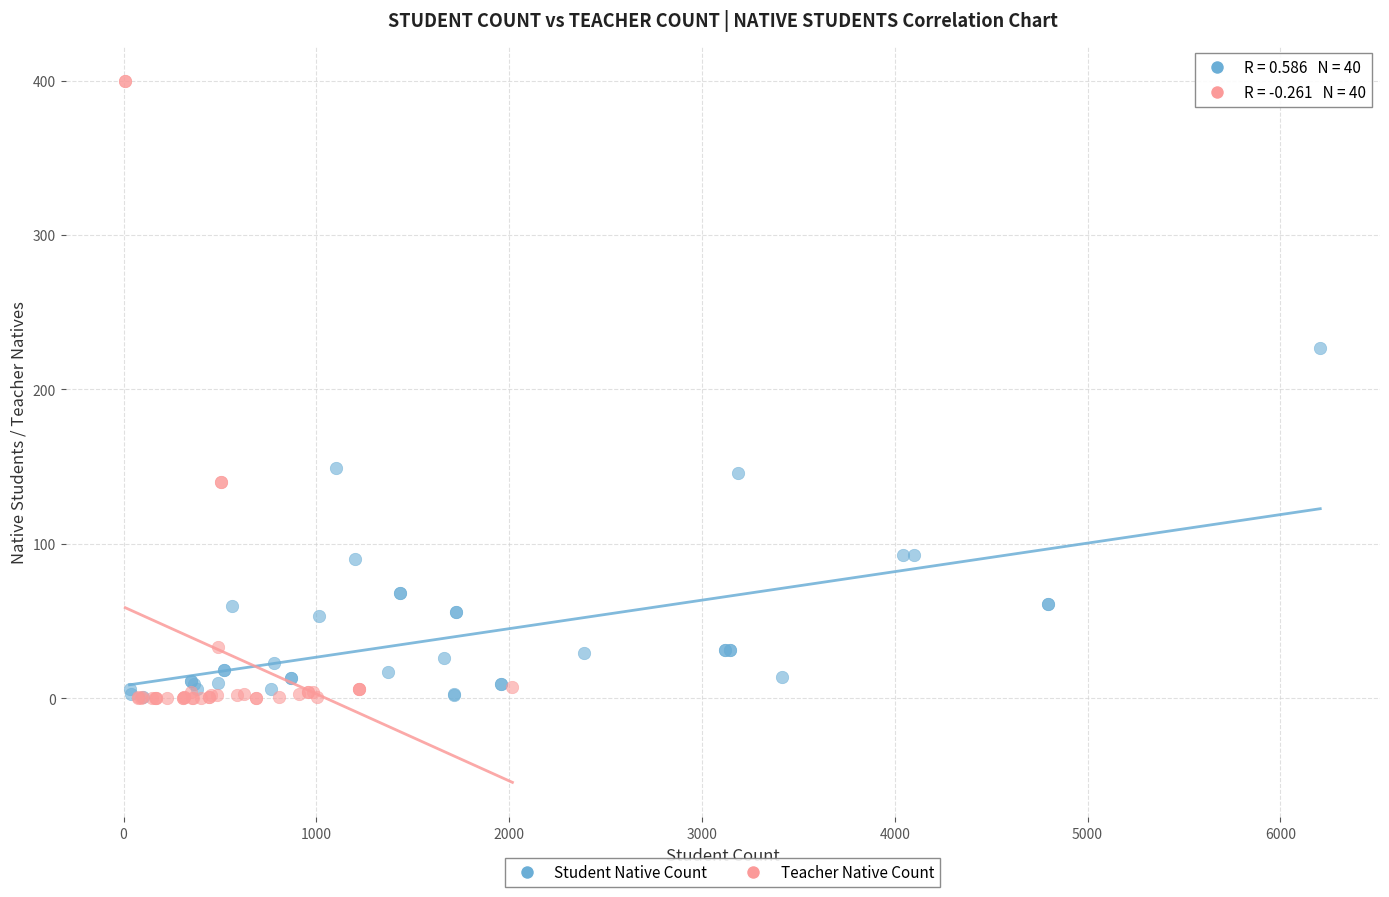

Which series contains the highest Y value?

Teacher Native Count